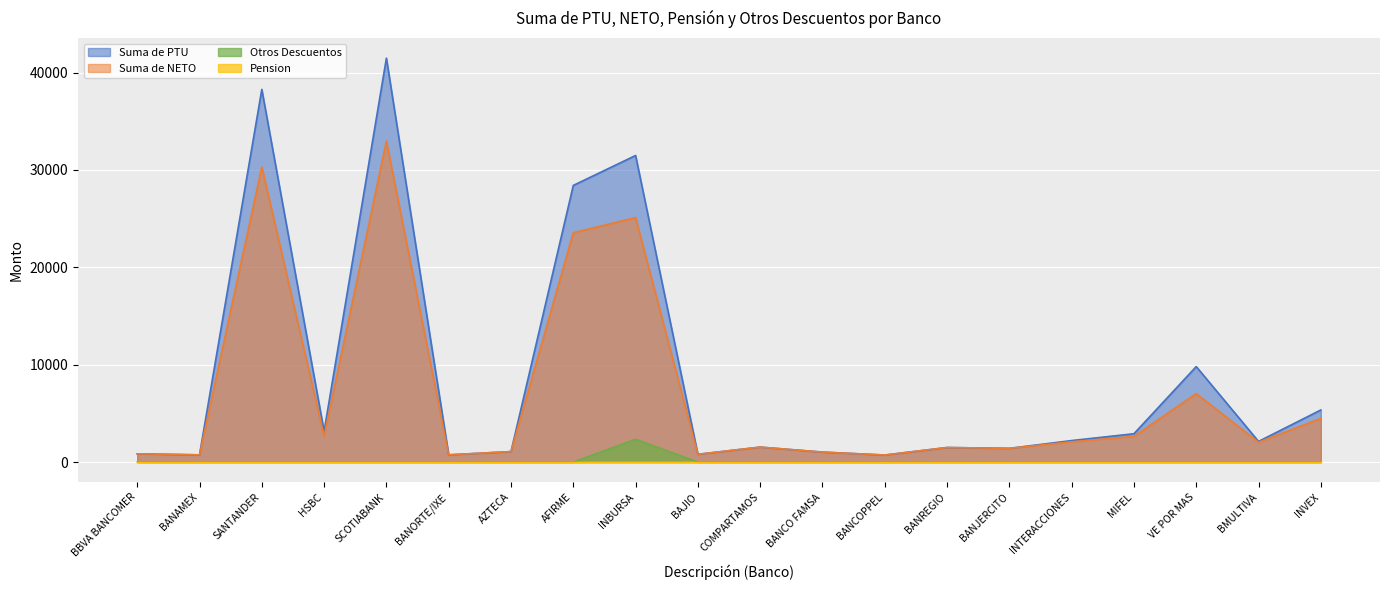

Which series has the widest spread of values?

Suma de PTU